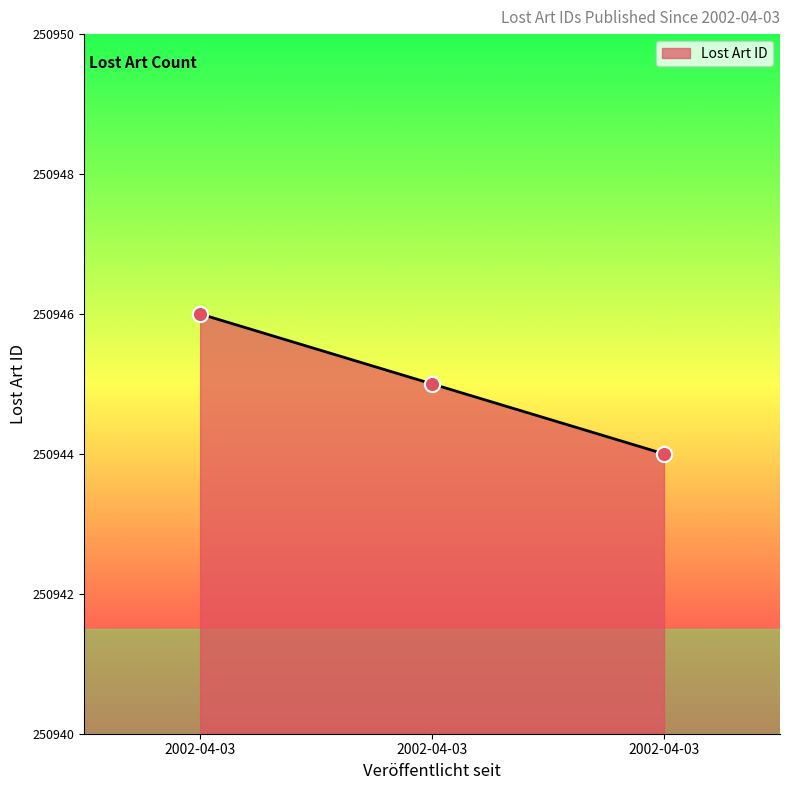

Approximately how many times larger is the value at 2002-04-03 compared to 2002-04-03?

1.0